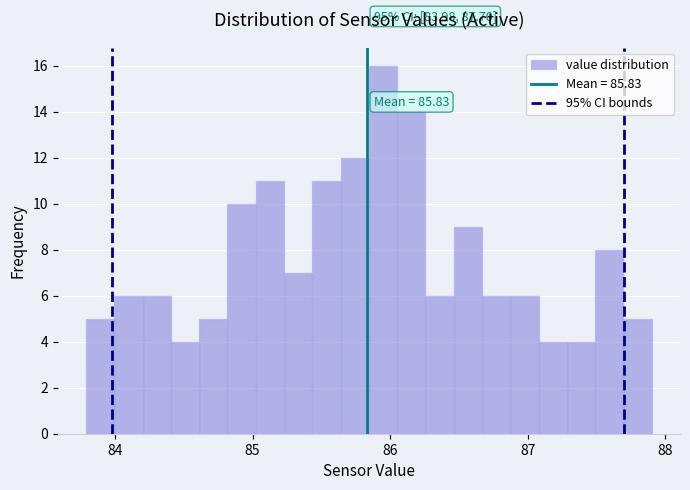

Read against the x-axis, roughly where is the centre of the tallest bar?

85.9